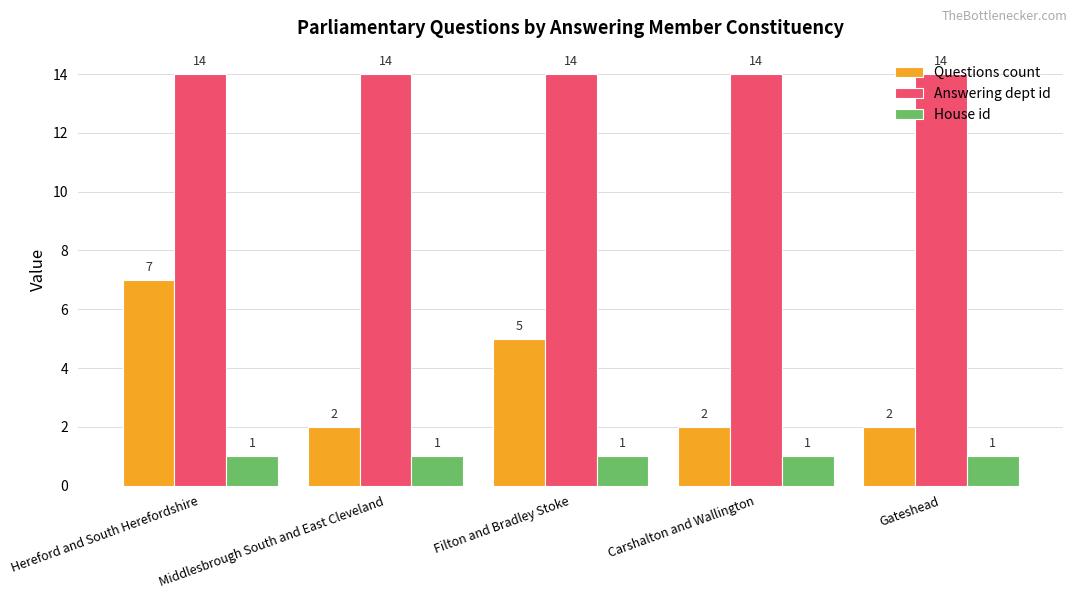

What position from the right is Carshalton and Wallington?

2